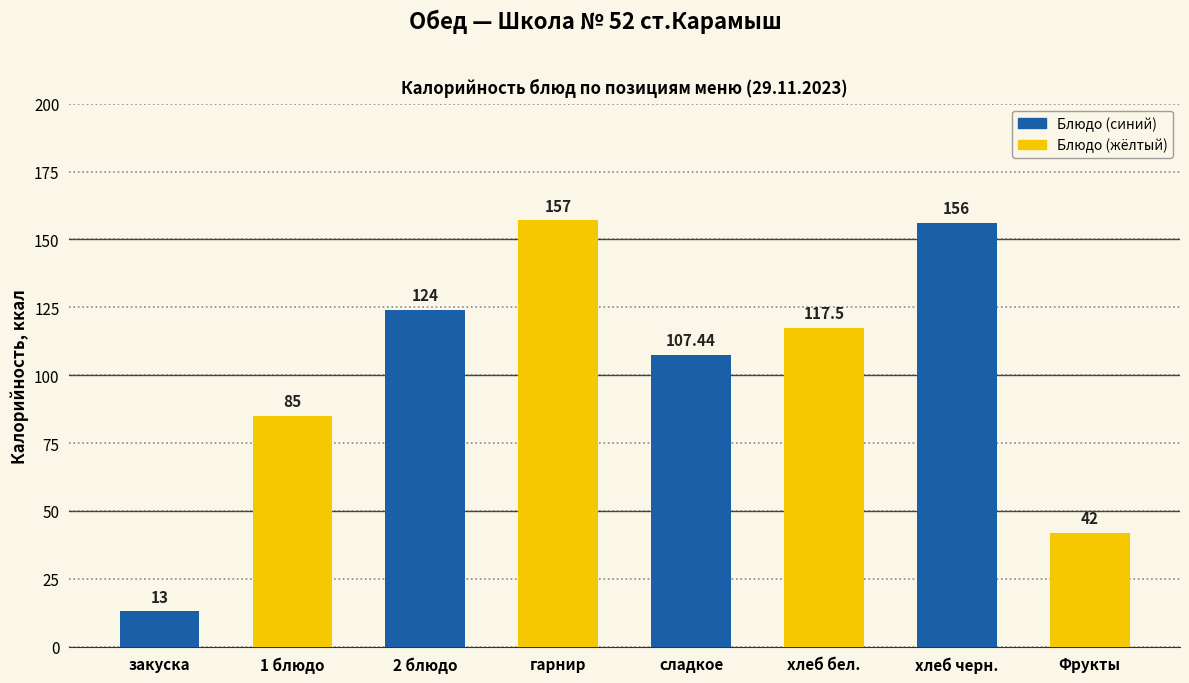

What is the greatest value displayed?

157.0